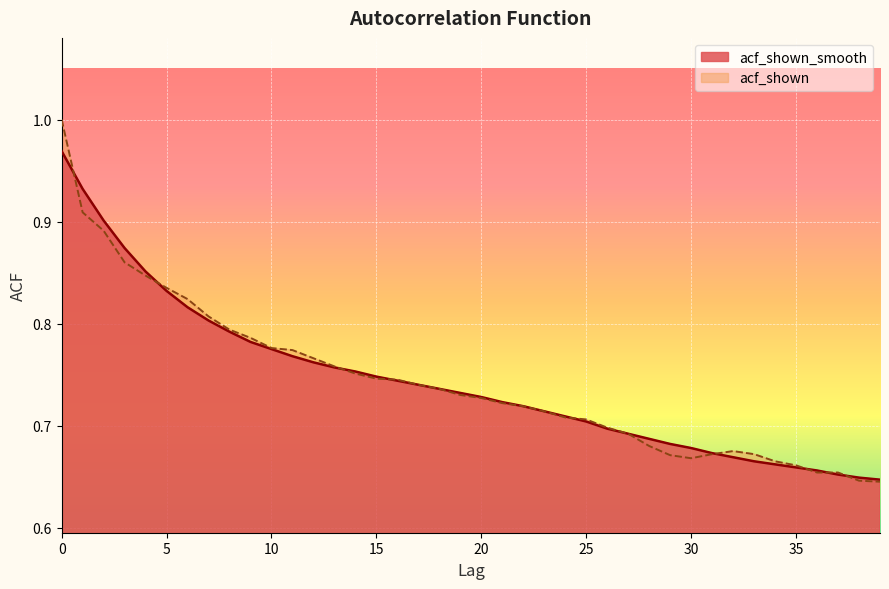

List the labels in order of acf_shown_smooth value, largest first.

0, 1, 2, 3, 4, 5, 6, 7, 8, 9, 10, 11, 12, 13, 14, 15, 16, 17, 18, 19, 20, 21, 22, 23, 24, 25, 26, 27, 28, 29, 30, 31, 32, 33, 34, 35, 36, 37, 38, 39